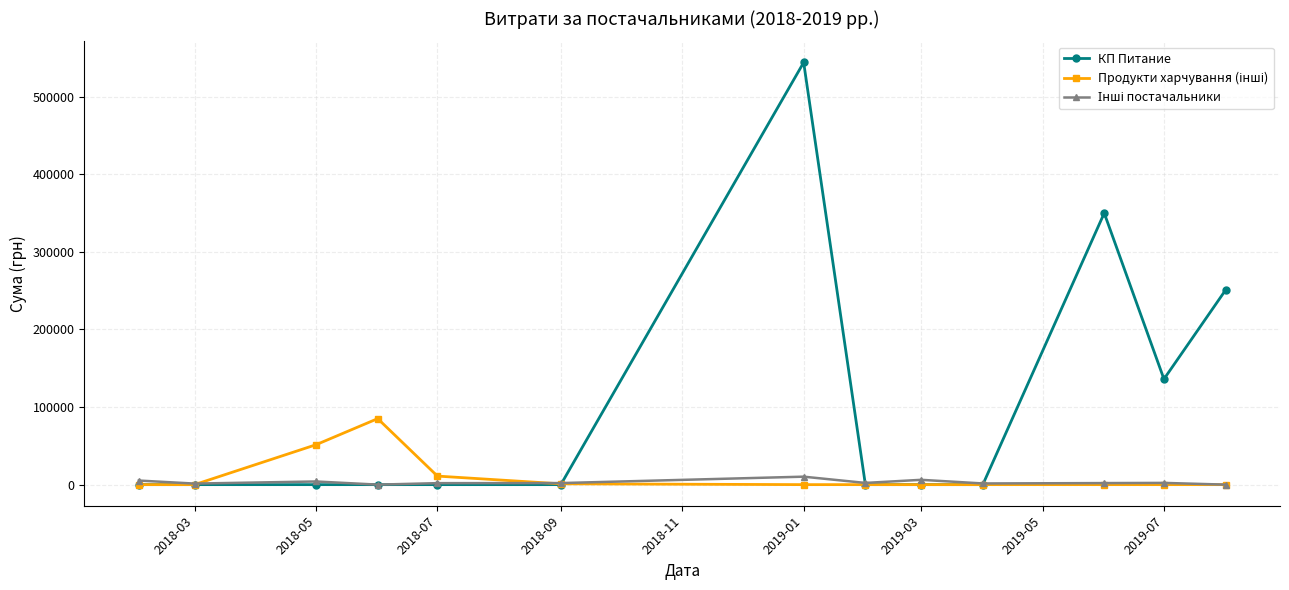

Which series has the largest total across all categories?

КП Питание